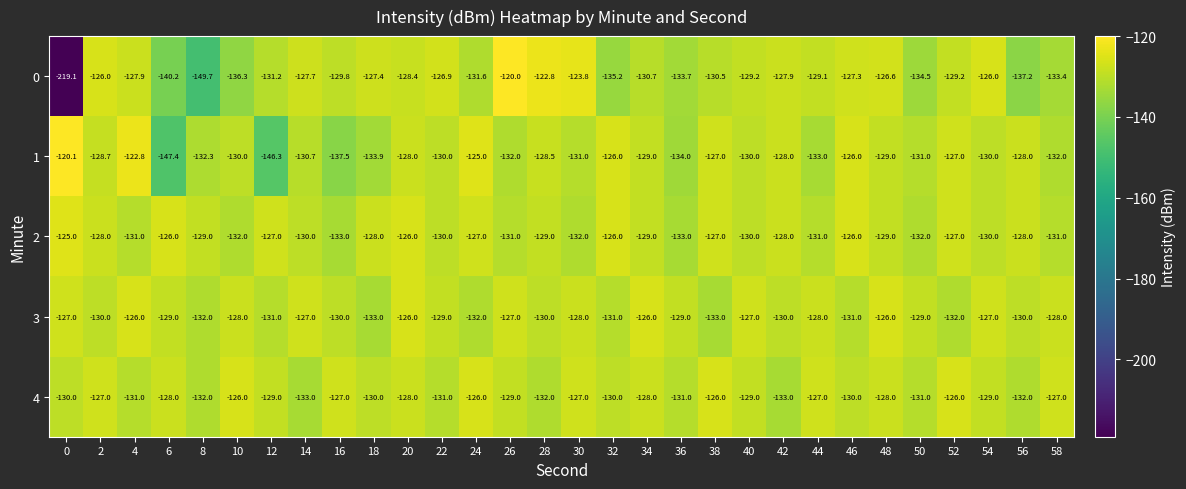

Is it true that 0 equals -129.2 at 52?

True